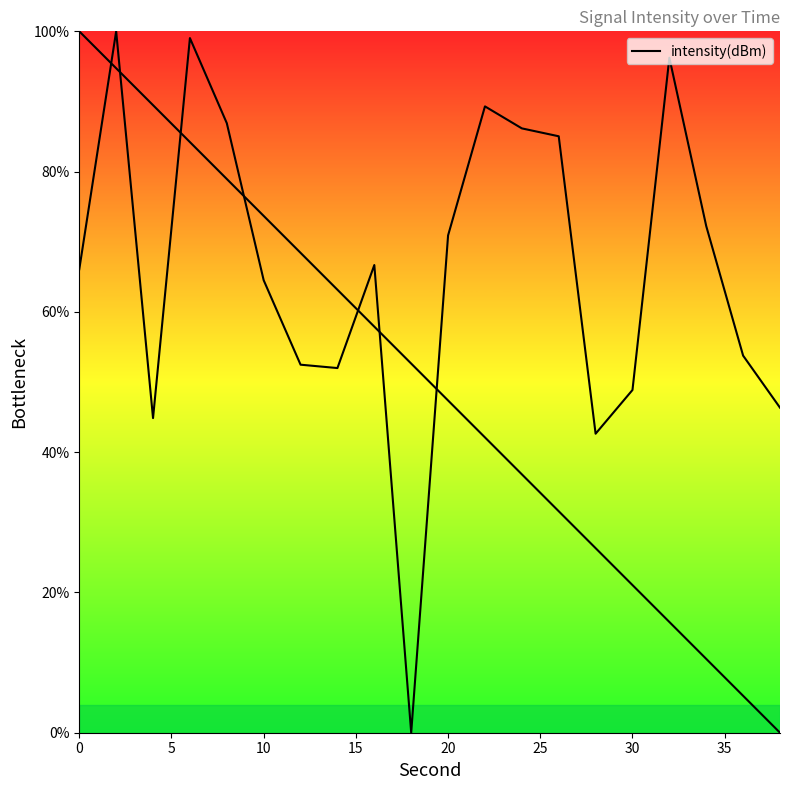

Does the chart have visible grid lines?

No